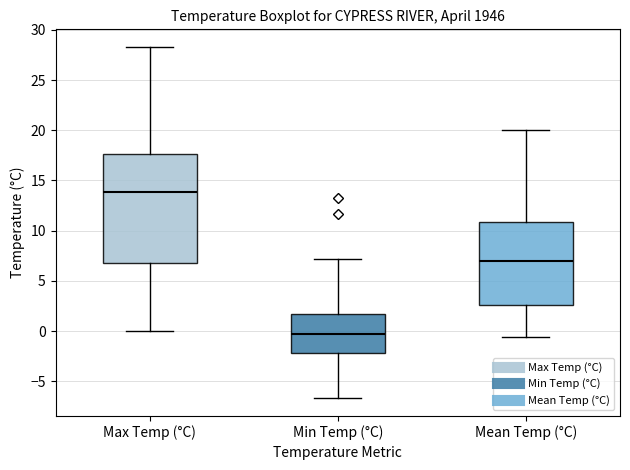

Where does the median line of the box for Mean Temp (°C) sit on the y-axis? The values are not printed on the chart, so give them approximately, as read against the axis.

7.0